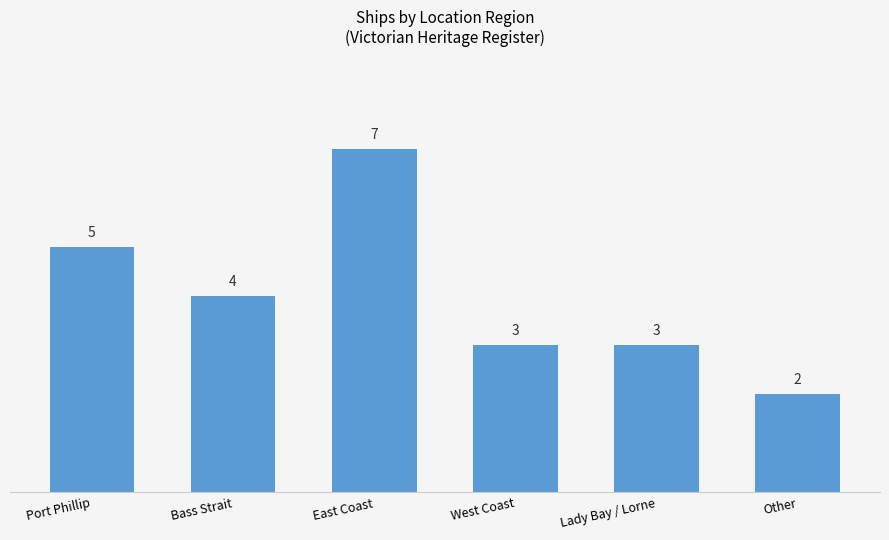

At which label is the value closest to 4?

Bass Strait